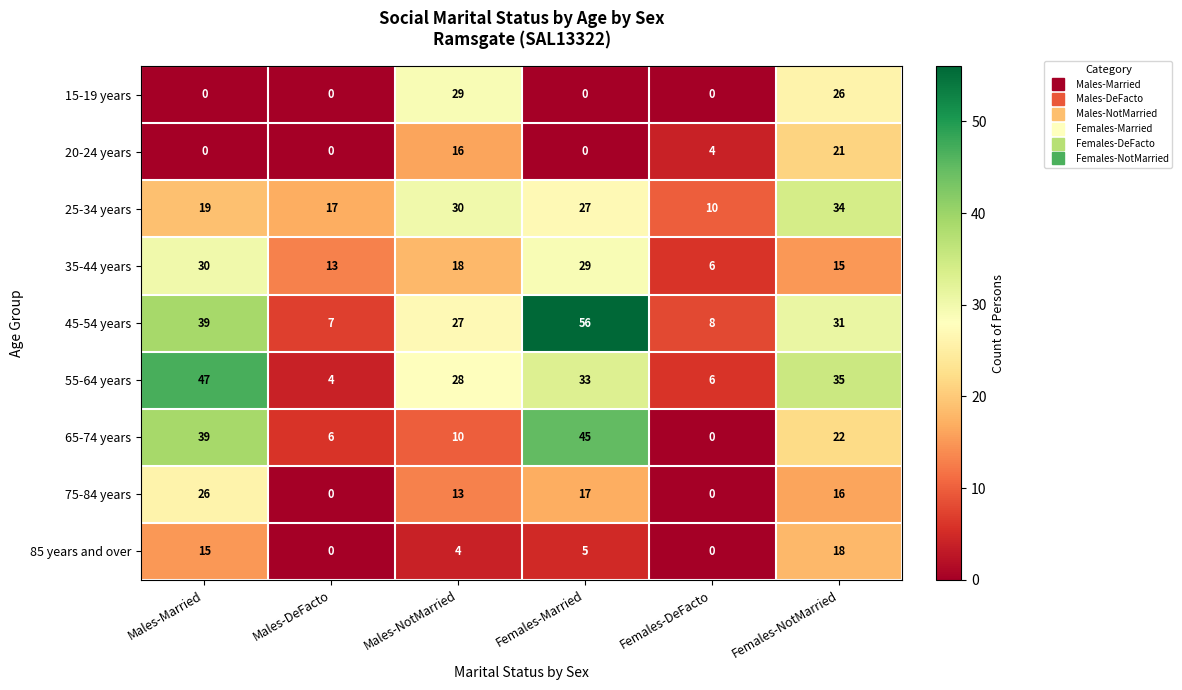

Rank the series by their maximum value, from highest to lowest.

45-54 years, 55-64 years, 65-74 years, 25-34 years, 35-44 years, 15-19 years, 75-84 years, 20-24 years, 85 years and over